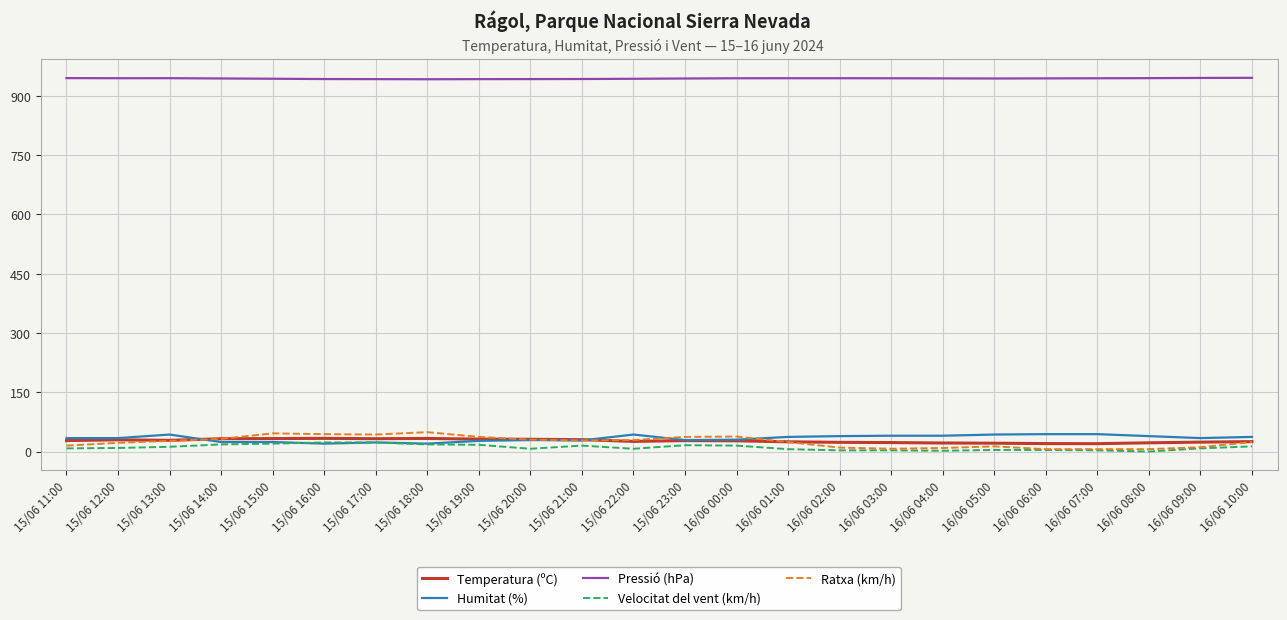

What is the maximum value for Humitat (%)?

44.0